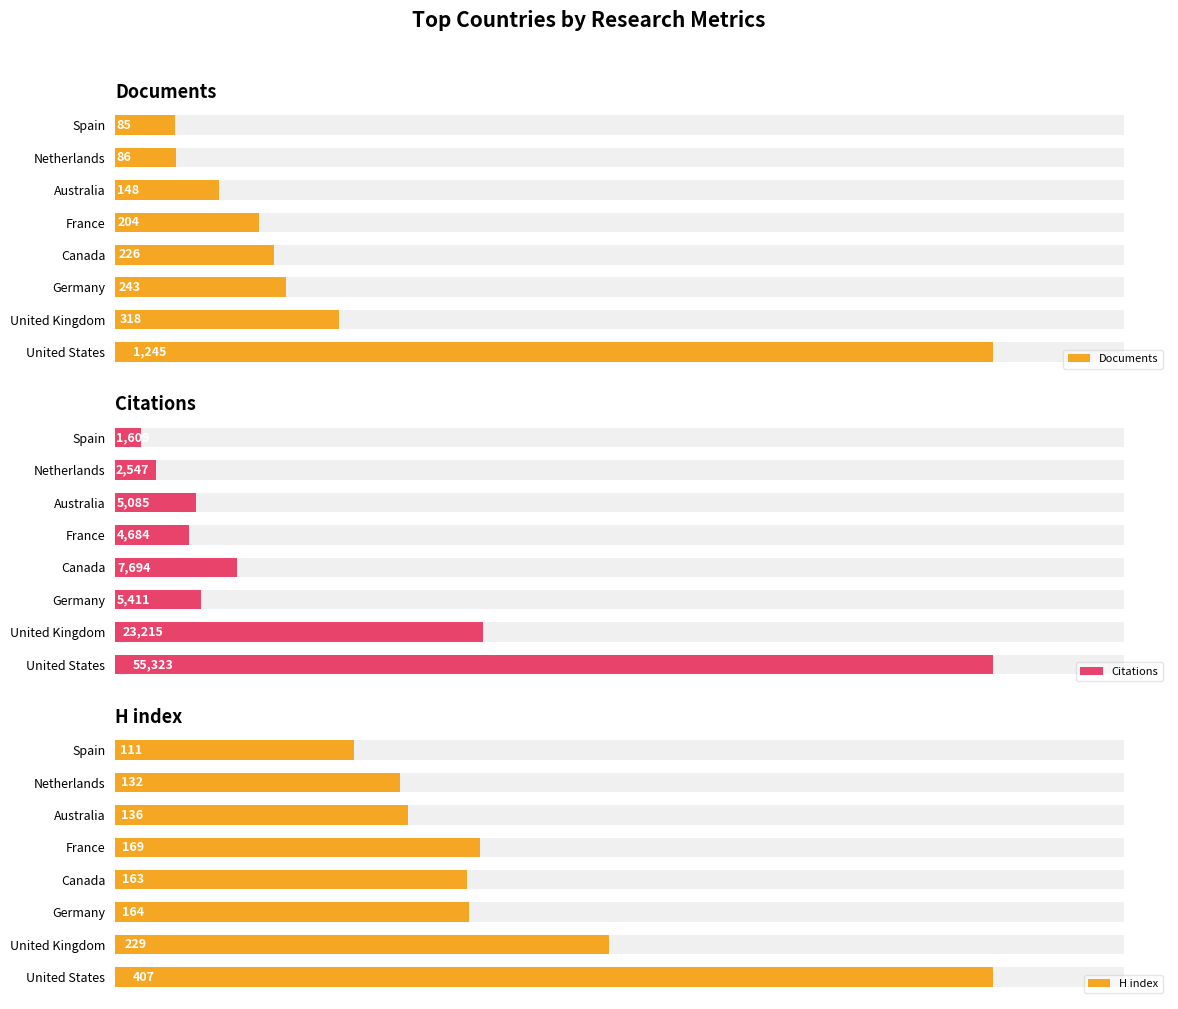

At how many categories does at least one series exceed 2239?

7